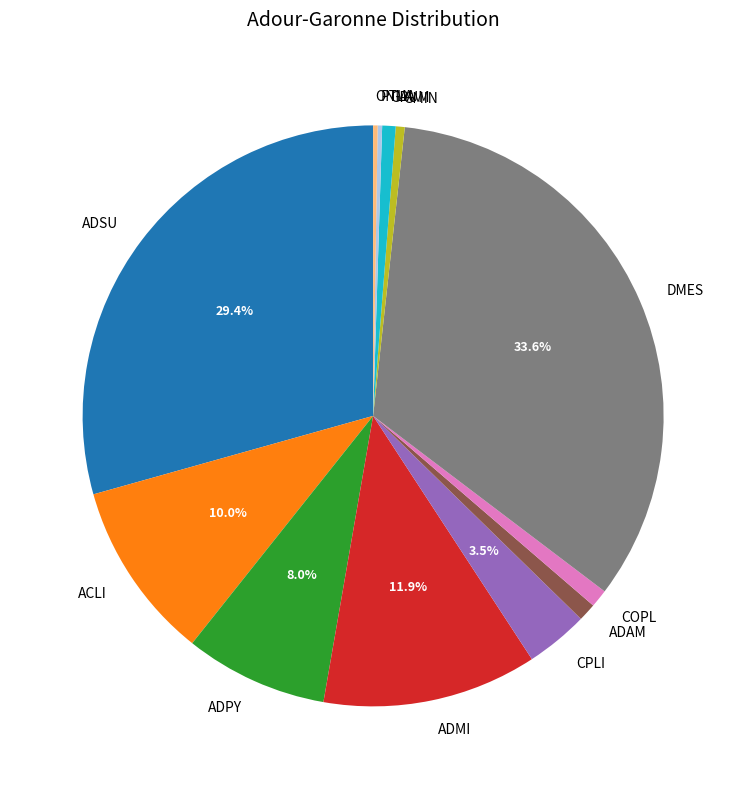

Is there any slice that represents more than half of the pie?

No